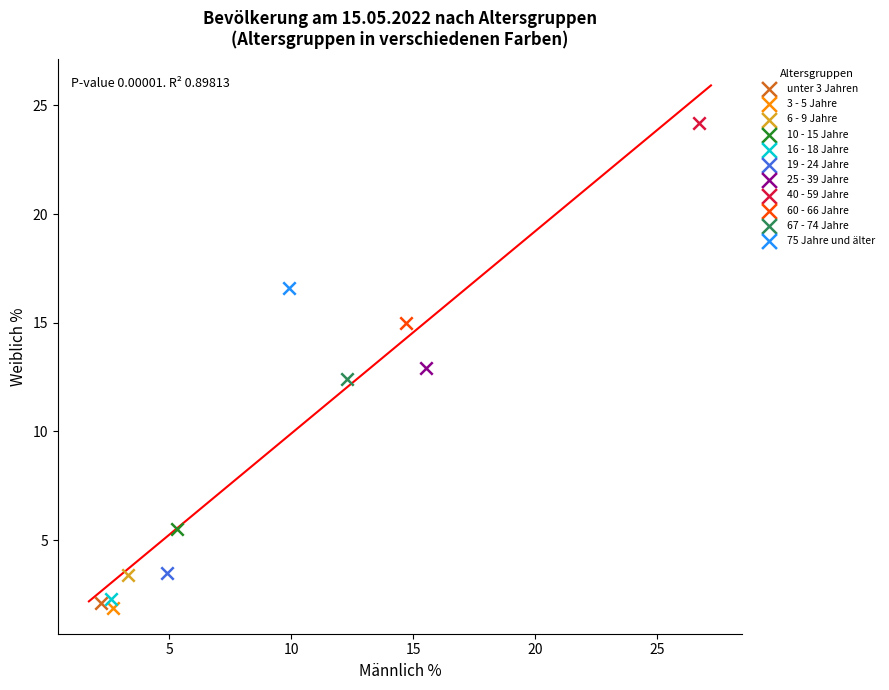

What are all the series names shown in the legend?

unter 3 Jahren, 3 - 5 Jahre, 6 - 9 Jahre, 10 - 15 Jahre, 16 - 18 Jahre, 19 - 24 Jahre, 25 - 39 Jahre, 40 - 59 Jahre, 60 - 66 Jahre, 67 - 74 Jahre, 75 Jahre und älter